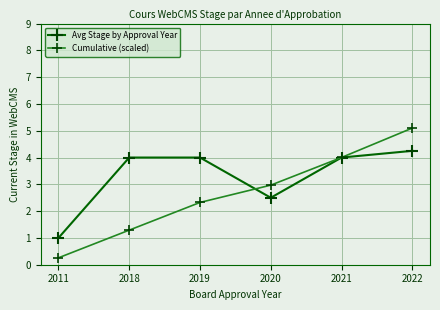

Rank the series by their average value, from highest to lowest.

Avg Stage by Approval Year, Cumulative (scaled)